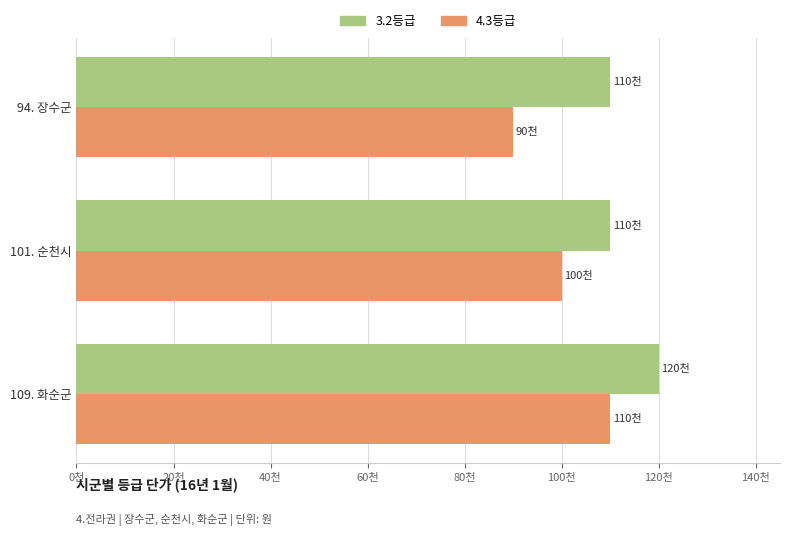

Rank the series by their average value, from highest to lowest.

3.2등급, 4.3등급